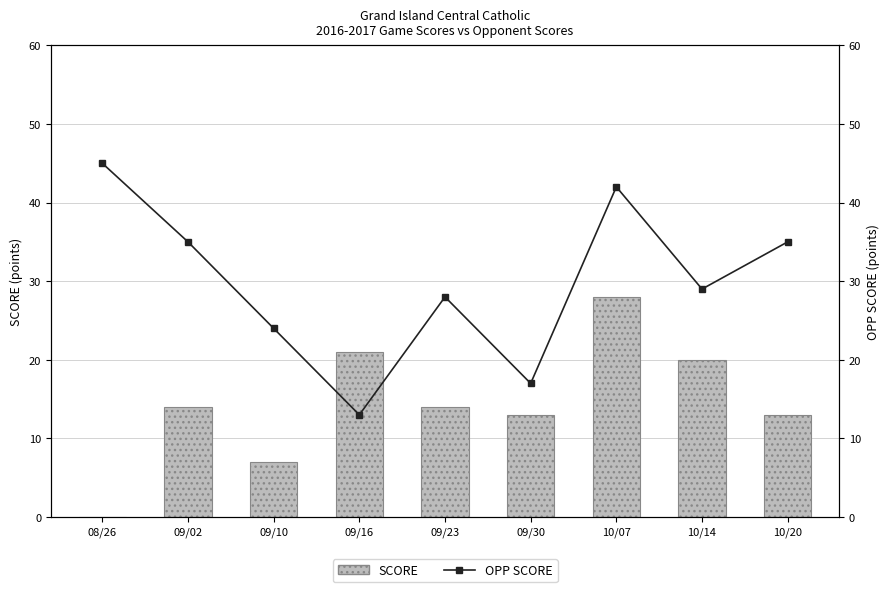

Reading left to right, transcribe all the data shown in this chart.

SCORE: 08/26=0	09/02=14	09/10=7	09/16=21	09/23=14	09/30=13	10/07=28	10/14=20	10/20=13
OPP SCORE: 08/26=45	09/02=35	09/10=24	09/16=13	09/23=28	09/30=17	10/07=42	10/14=29	10/20=35